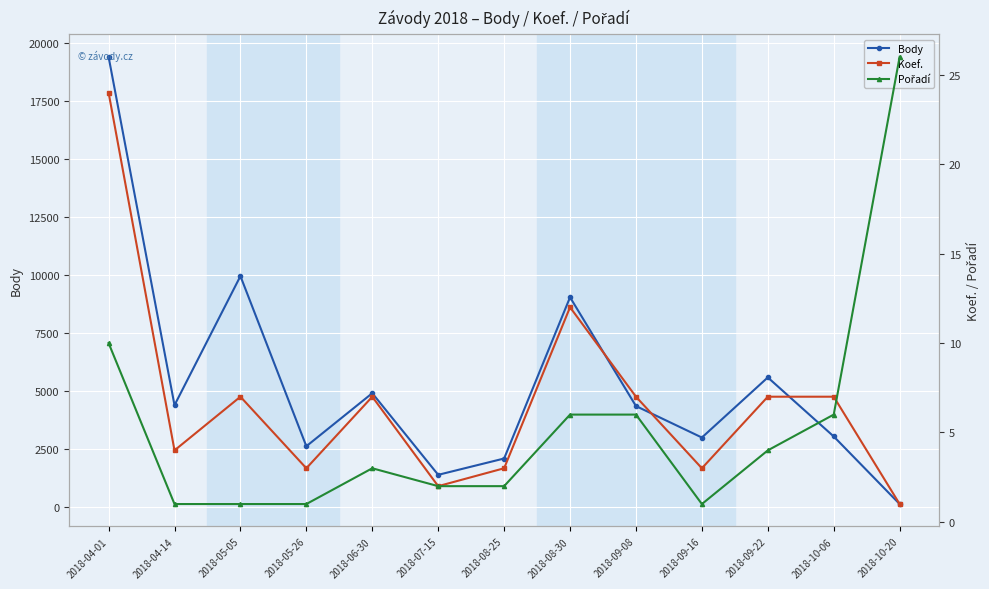

Which series has the largest total across all categories?

Body